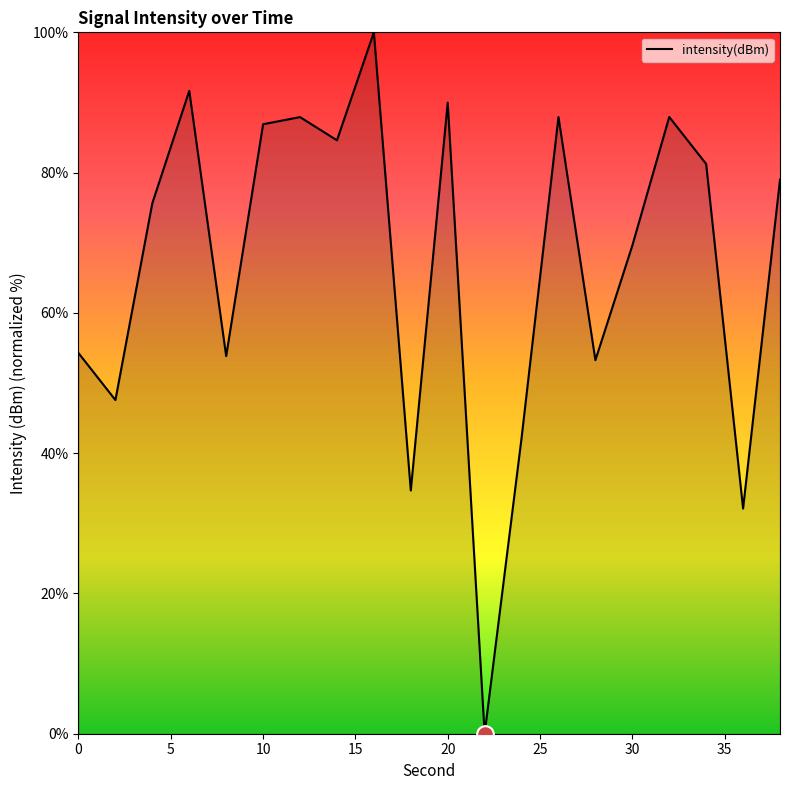

Reading left to right, list all the values displayed in this chart.

54.3	47.6	75.6	91.7	53.8	86.9	87.9	84.6	100.0	34.7	90.0	0.0	42.1	87.9	53.3	69.6	87.9	81.2	32.1	79.0